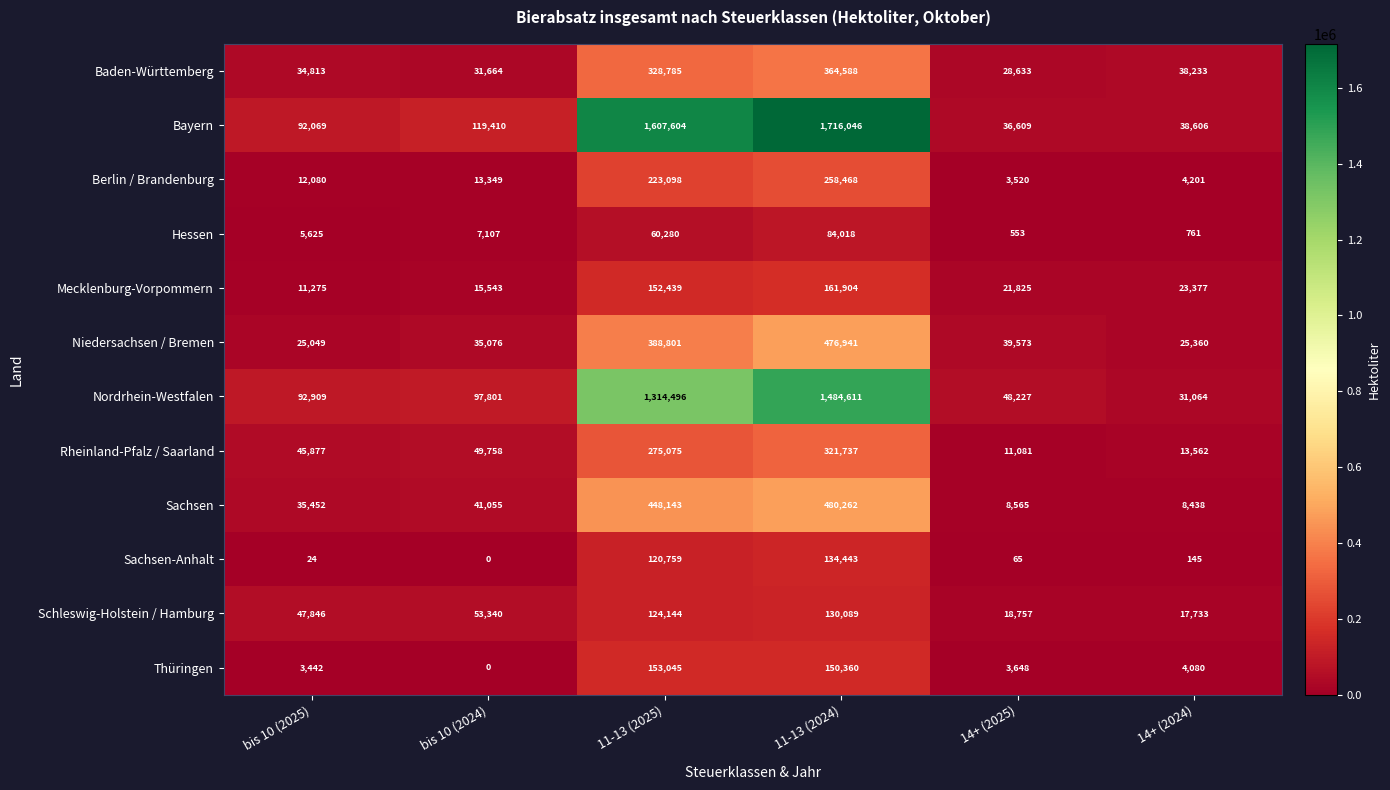

At how many categories does at least one series exceed 1247572?

2